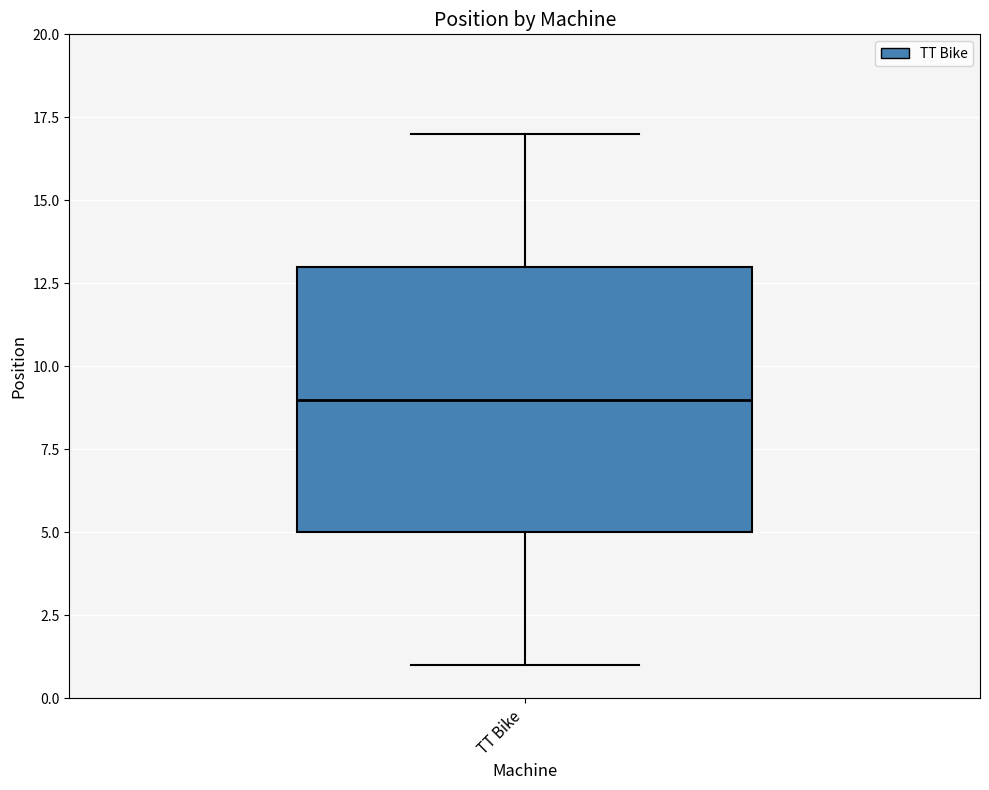

Read this box plot against the y-axis: the position of the median line, the range covered by the box, and the ends of both whiskers. The values are not printed on the chart, so give them approximately, as read against the axis.

median 9, box 5 to 13, whiskers 1 to 17